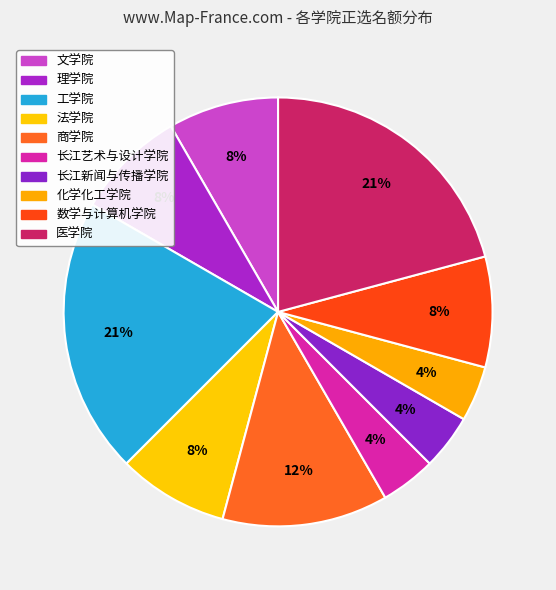

Rank the categories by value from lowest to highest.

公共卫生学院, 长江艺术与设计学院, 长江新闻与传播学院, 化学化工学院, 文学院, 理学院, 法学院, 数学与计算机学院, 商学院, 工学院, 医学院